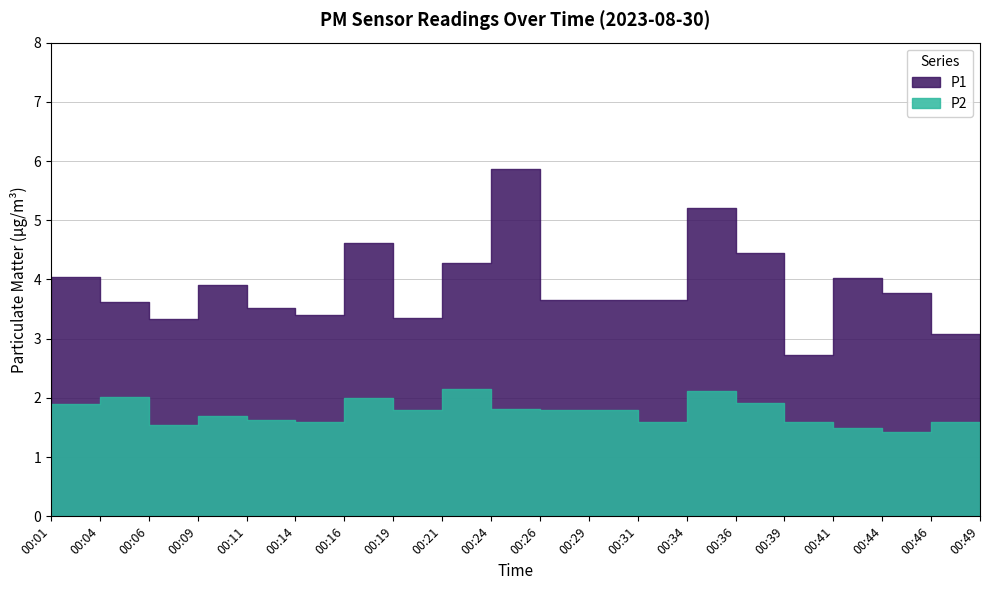

Which series has the largest total across all categories?

P1